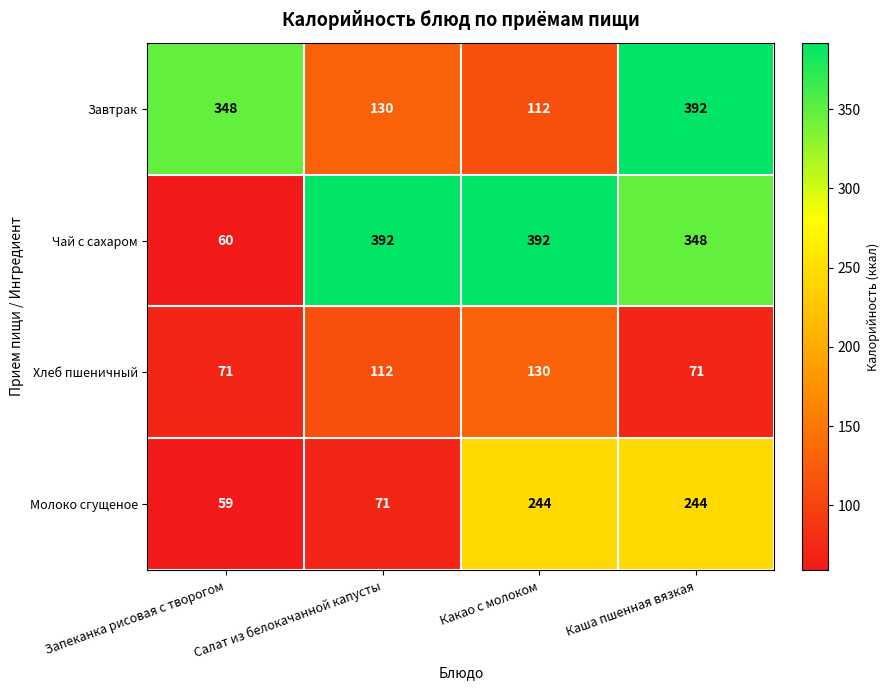

Is it true that Хлеб пшеничный equals 112 at Салат из белокачанной капусты?

True